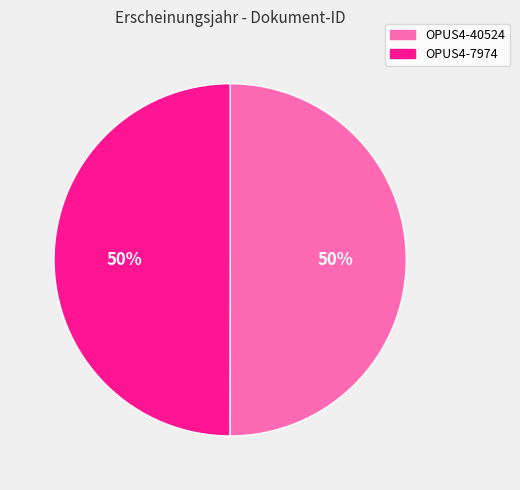

Combined, do OPUS4-7974 and OPUS4-40524 account for over 50%?

Yes